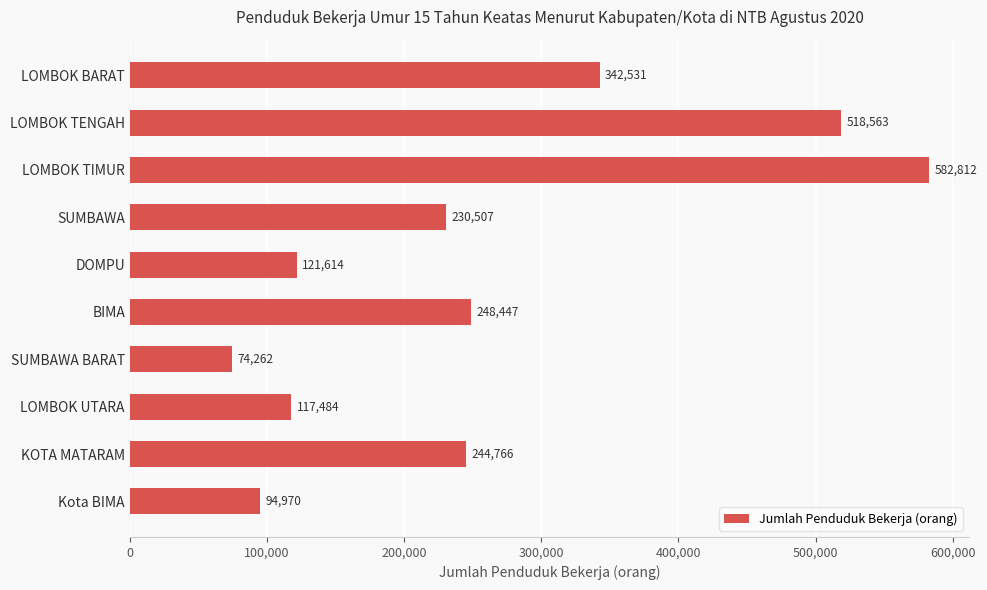

How many data points does each series have?

10